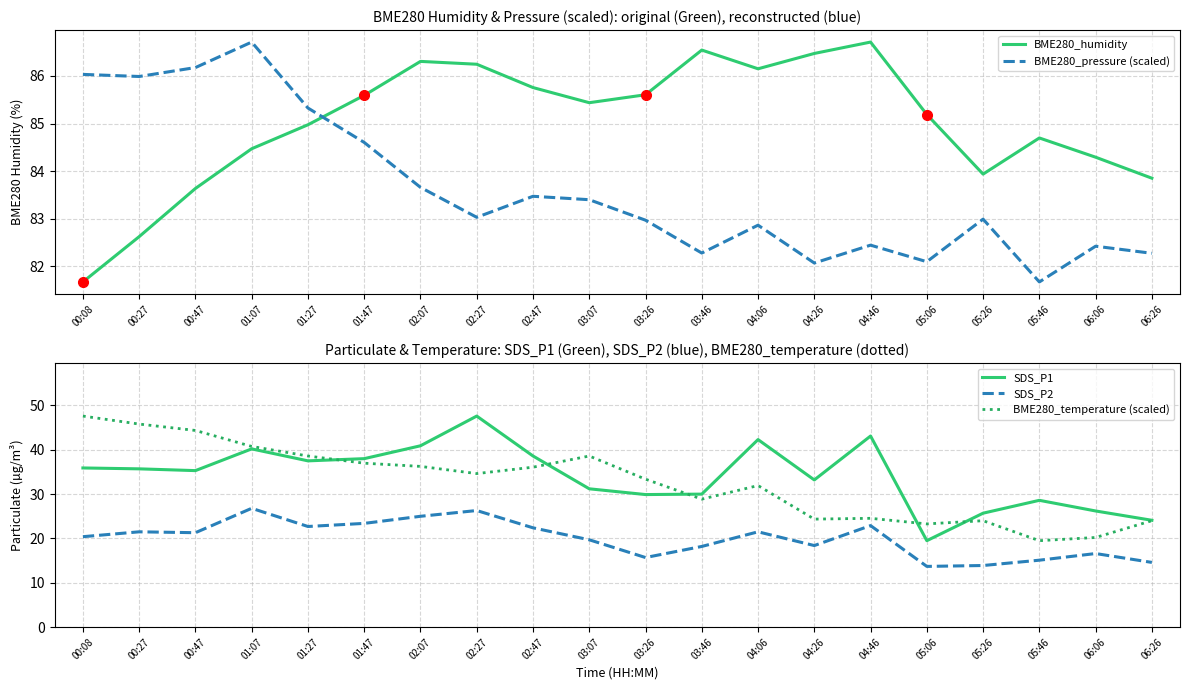

At which label is BME280_humidity closest to 84?

05:26